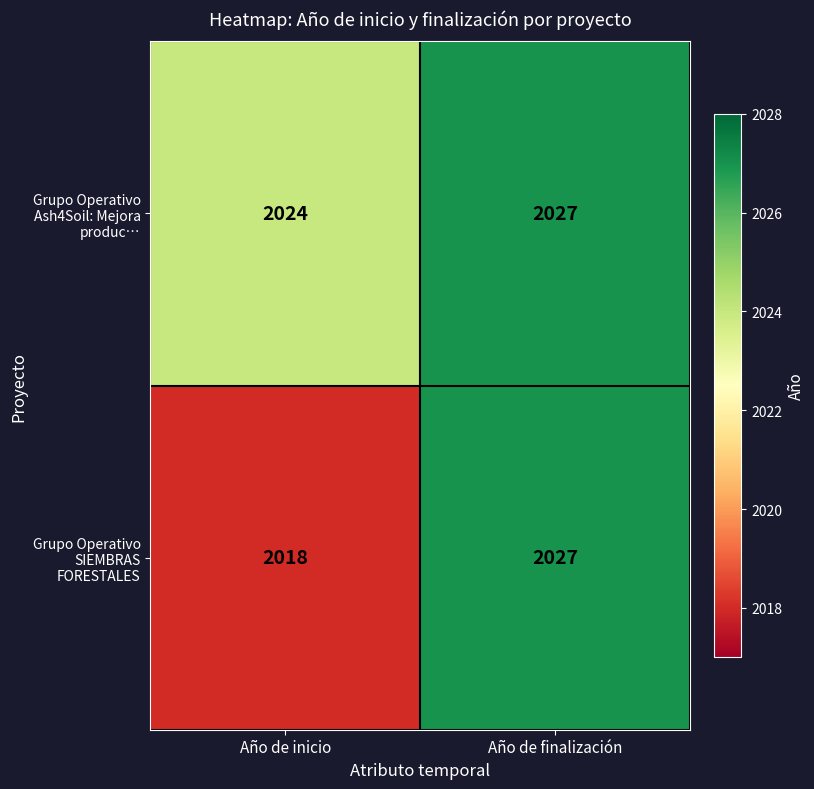

True or false: Grupo Operativo SIEMBRAS FORESTALES has a value of 2854 at Año de inicio.

False